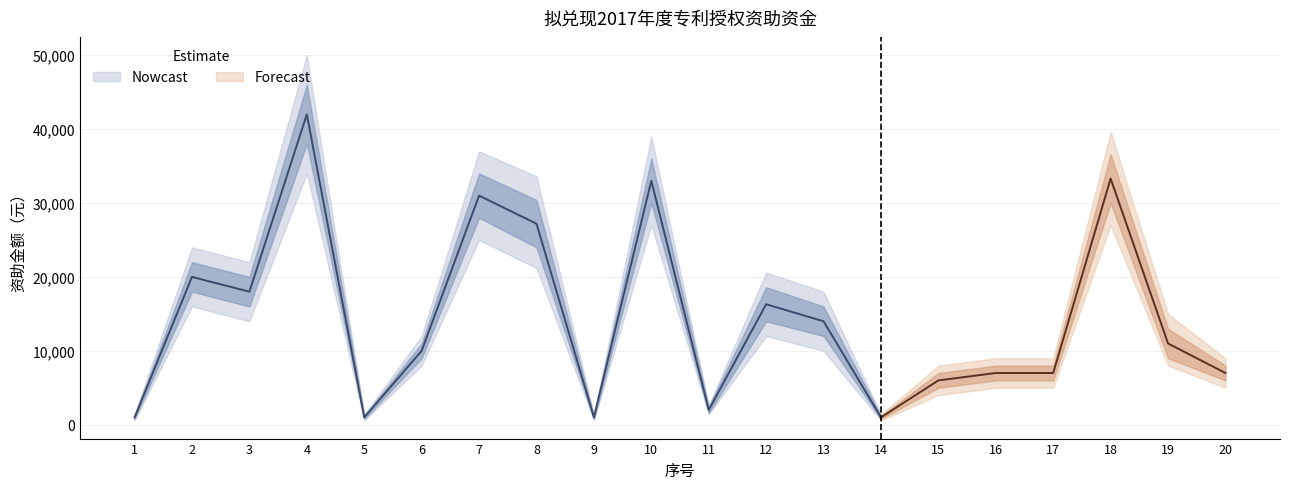

At which category does the data reach its first local valley?

3